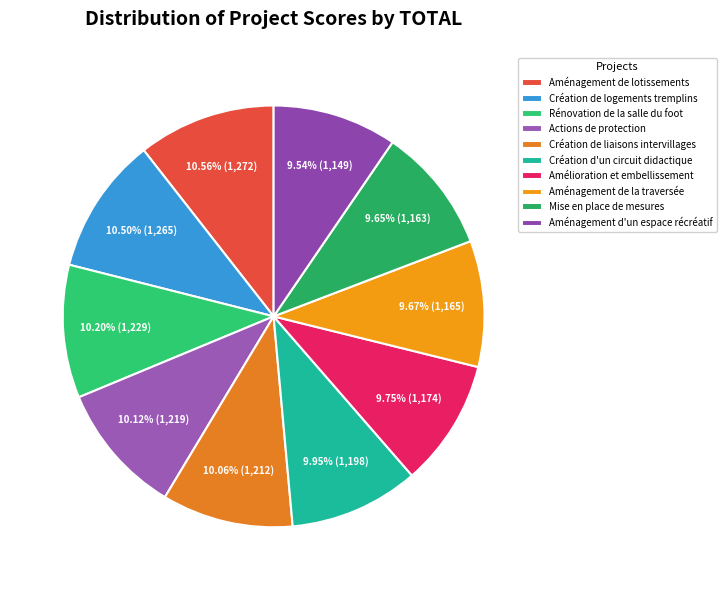

Does Création de liaisons intervillages represent more than half of the total?

No